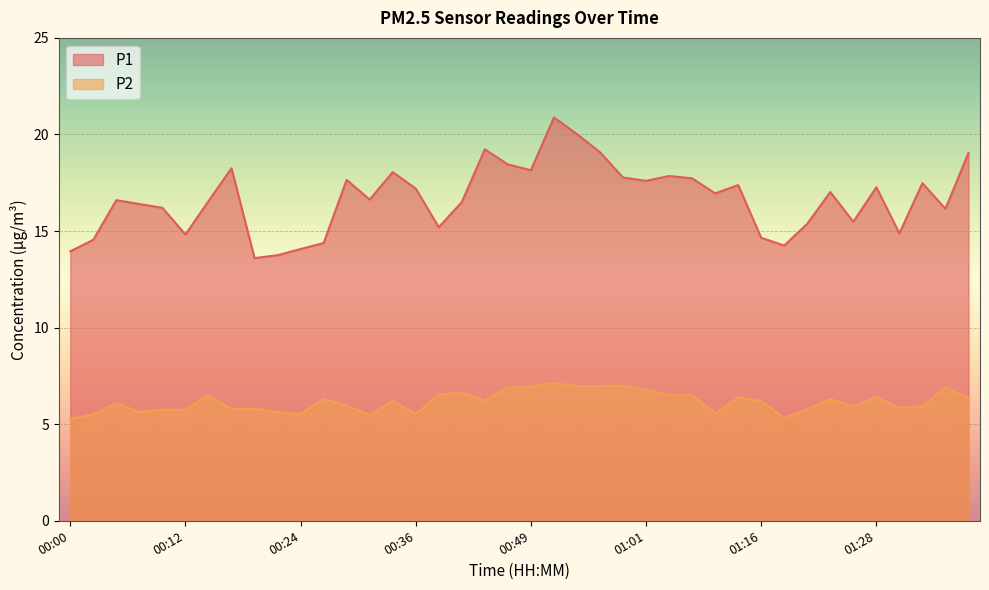

What is the label of the 10th point from the left?

00:22